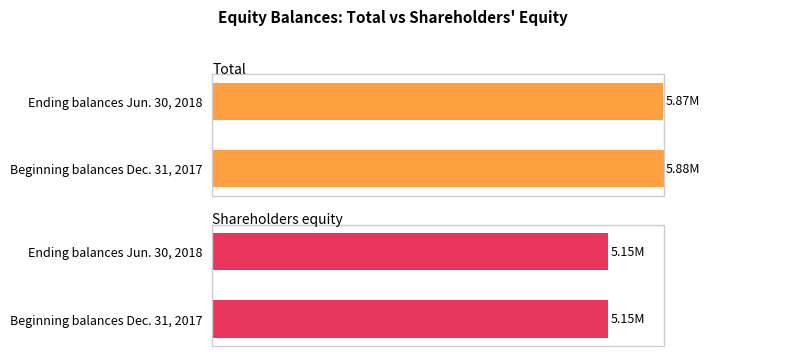

Count the number of data series in this chart.

2